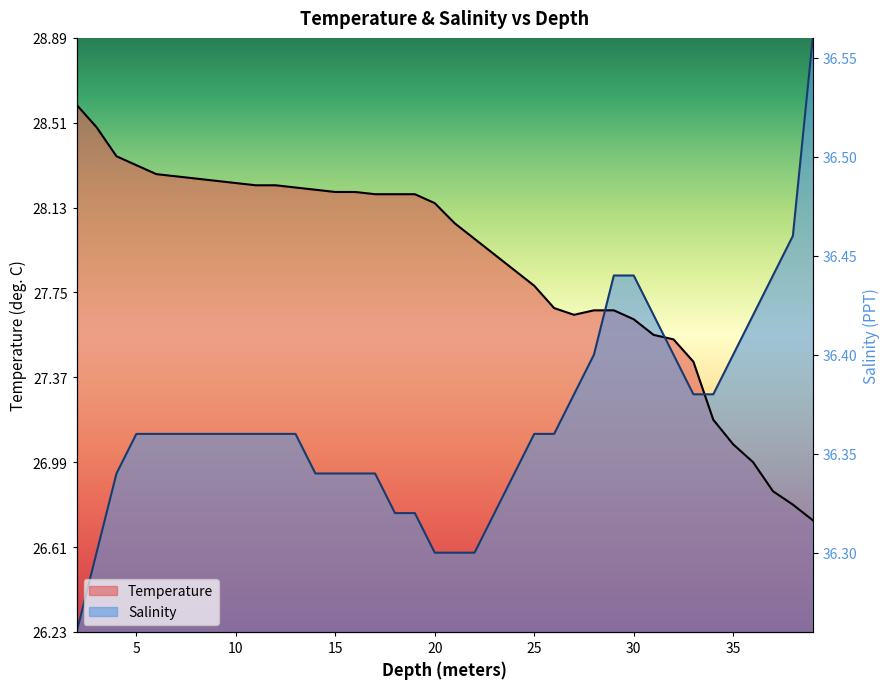

What is the average value of the Temperature series?

27.9